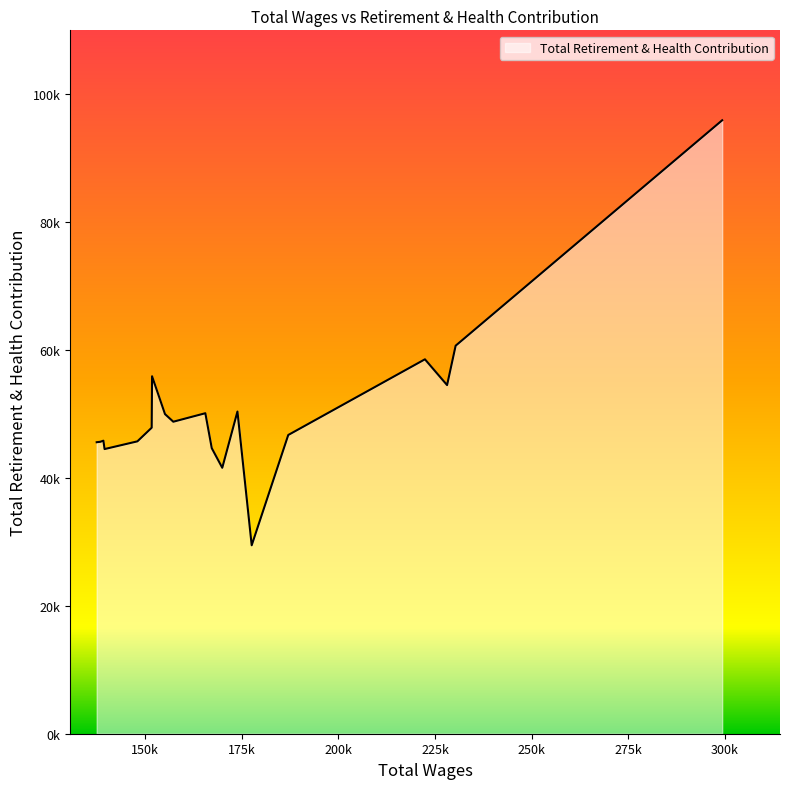

Approximately how many times larger is the value at 138367 compared to 299331?

0.5